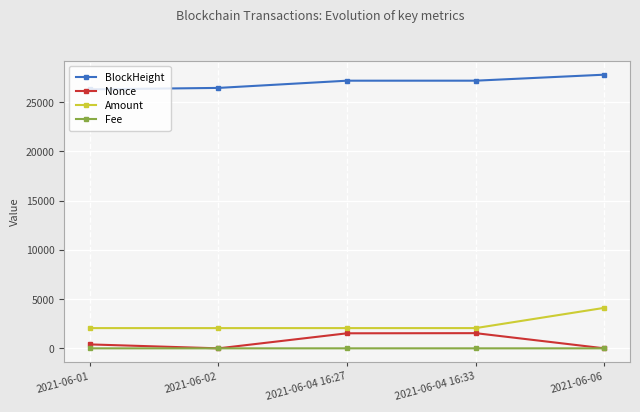

What is the difference between the maximum and minimum values in the Amount series?

2057.3